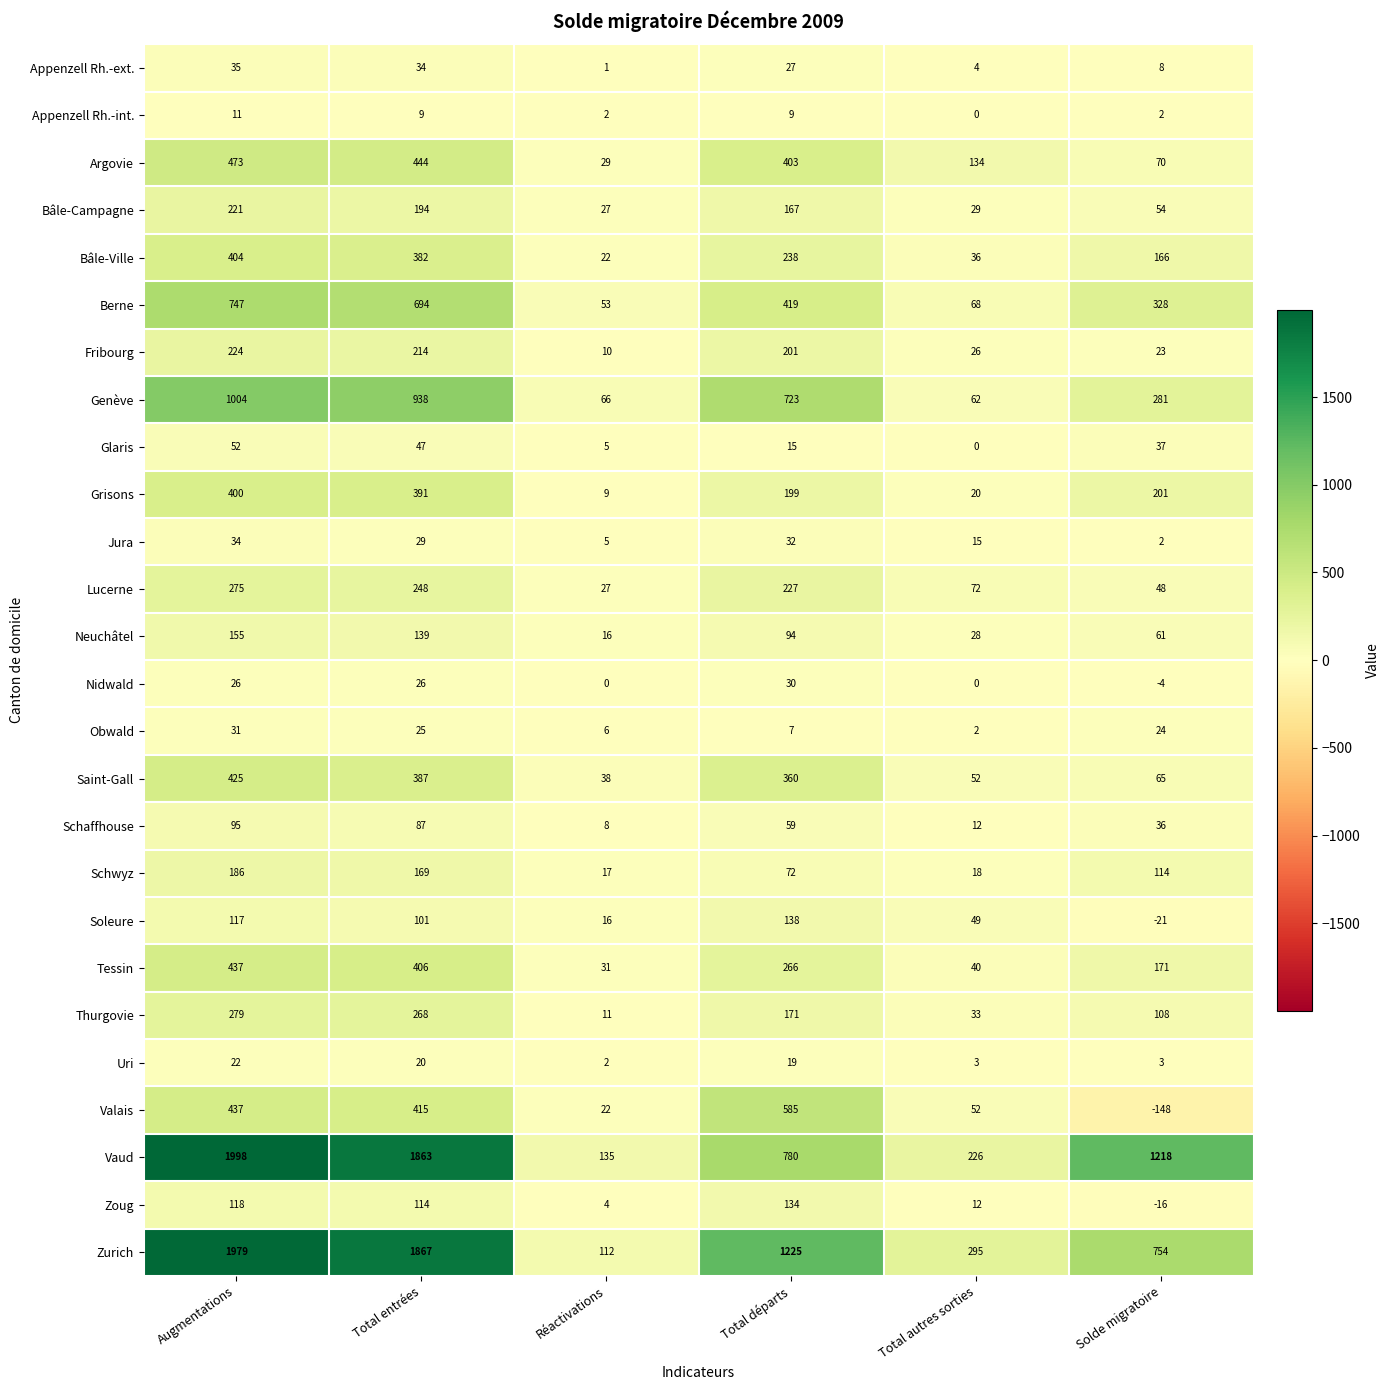

Is it true that Appenzell Rh.-int. equals 9 at Total départs?

True